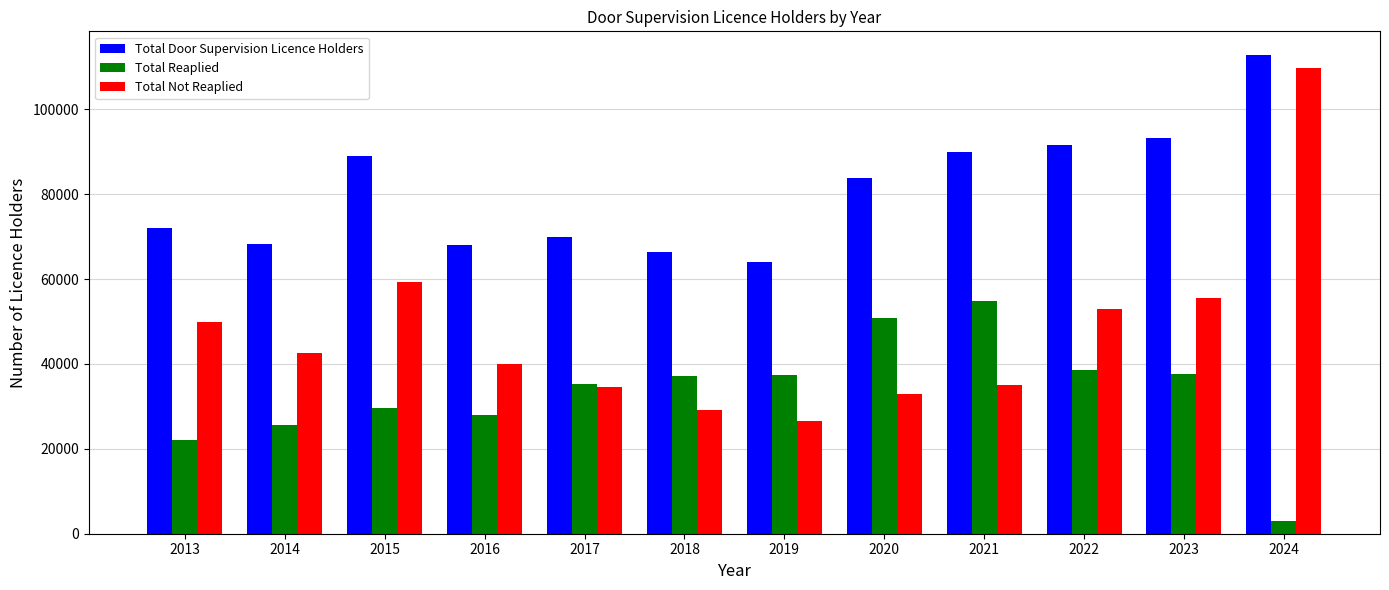

At 2024, list the series in order from smallest to largest.

Total Reaplied, Total Not Reaplied, Total Door Supervision Licence Holders